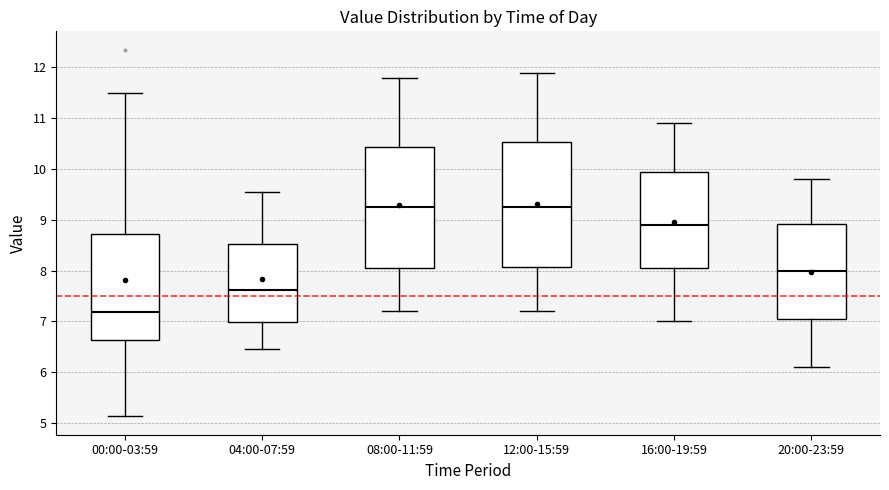

Reading left to right, transcribe this box plot: for each box, give where its median line is, the range the box spans, and where its two whiskers end, as read against the y-axis. The values are not printed on the chart, so give them approximately, as read against the axis.

00:00-03:59: median 7.2, box 6.6 to 8.7, whiskers 5.1 to 11.5
04:00-07:59: median 7.6, box 7.0 to 8.5, whiskers 6.5 to 9.6
08:00-11:59: median 9.3, box 8.1 to 10.4, whiskers 7.2 to 11.8
12:00-15:59: median 9.3, box 8.1 to 10.5, whiskers 7.2 to 11.9
16:00-19:59: median 8.9, box 8.1 to 10.0, whiskers 7.0 to 10.9
20:00-23:59: median 8.0, box 7.1 to 8.9, whiskers 6.1 to 9.8